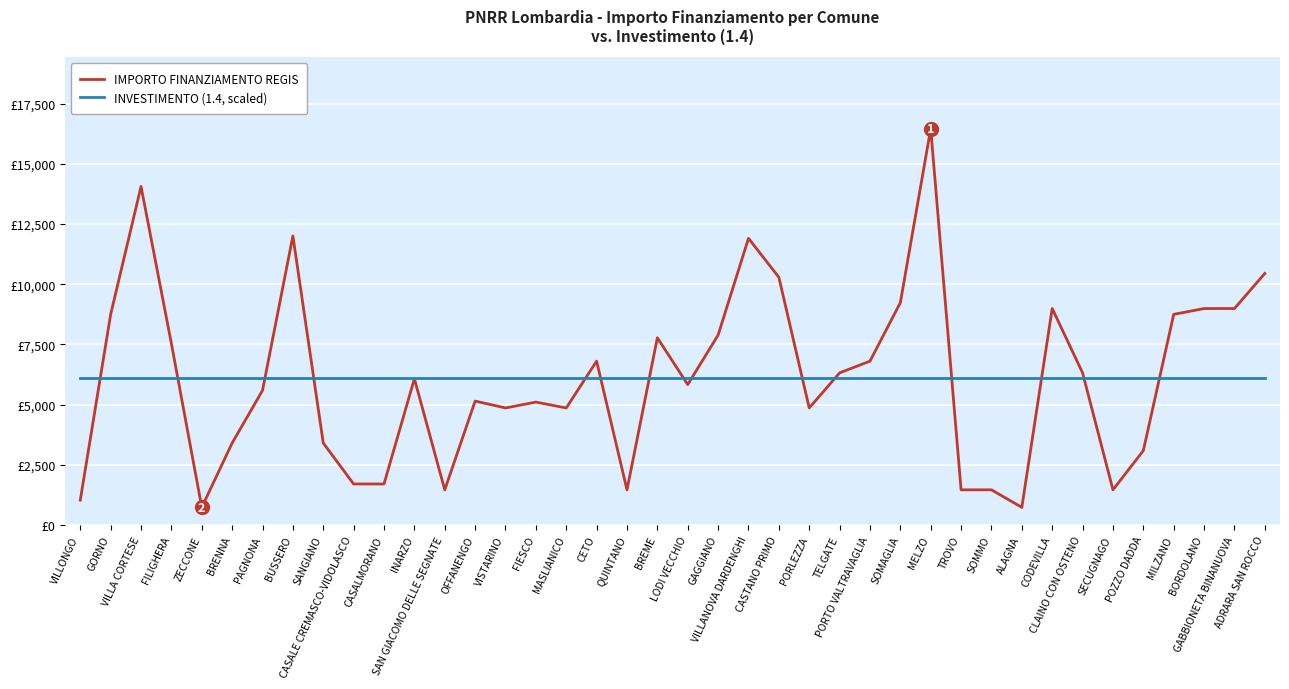

What is the minimum value for IMPORTO FINANZIAMENTO REGIS?

729.0